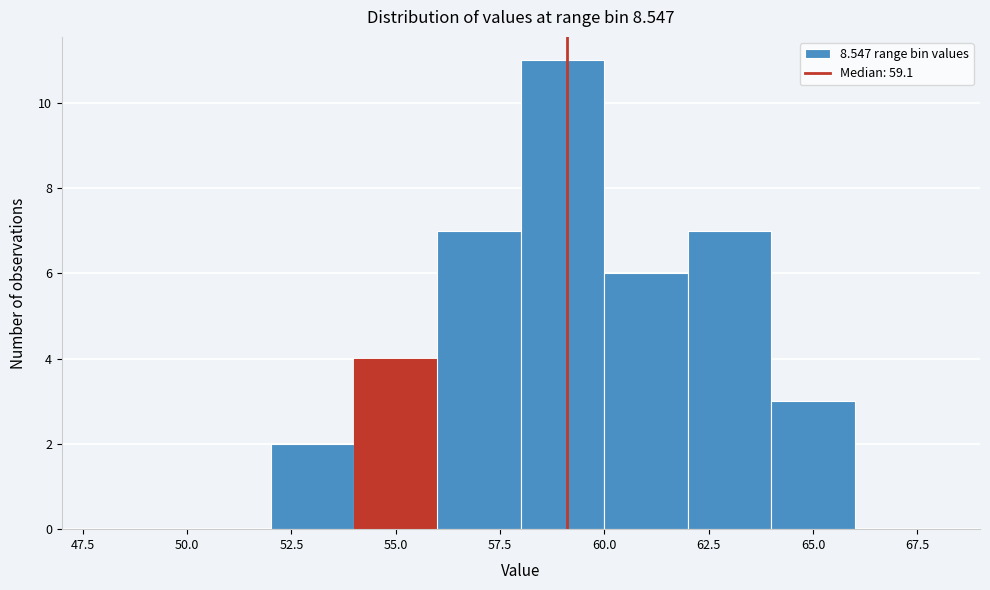

Over which range of the x-axis is the bar tallest?

58 to 60